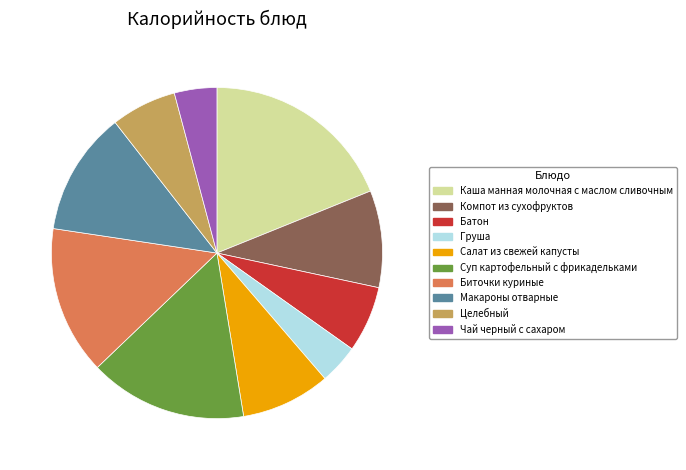

Which slice is the largest?

Каша манная молочная с маслом сливочным